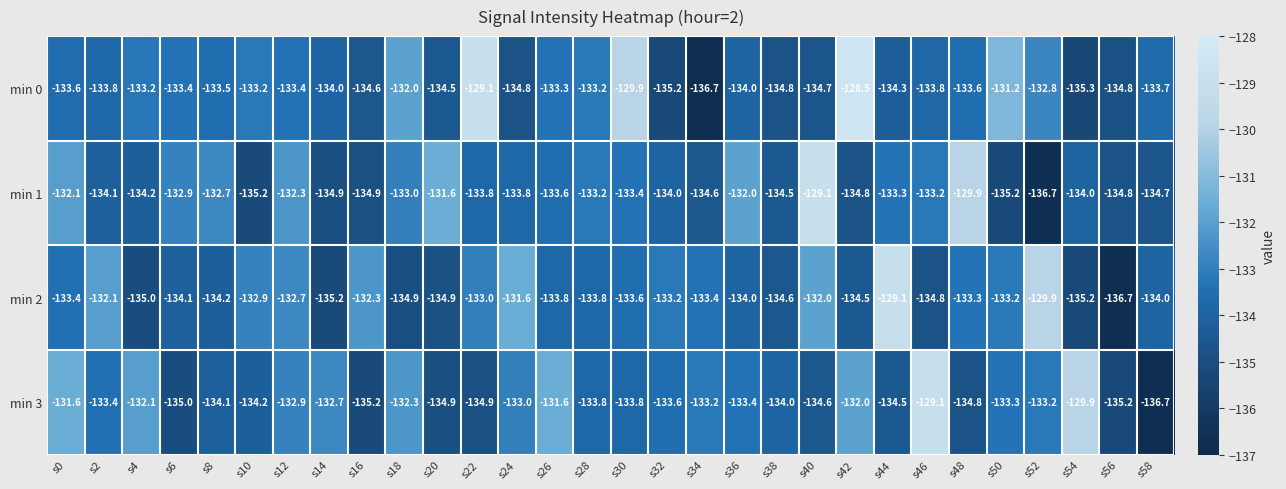

At which label is min 0 closest to -132?

s18